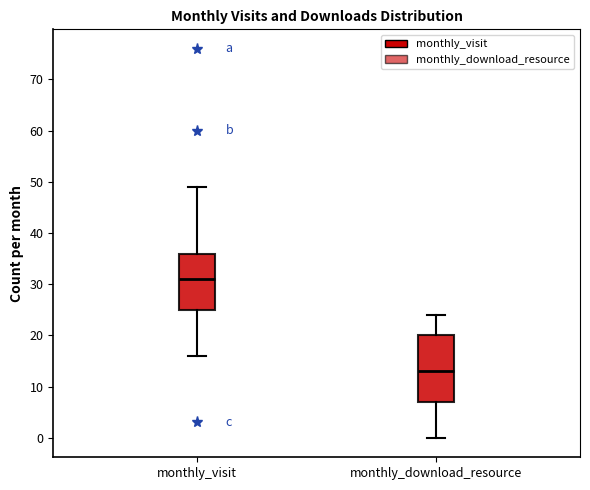

Reading left to right, read every box against the y-axis: the position of its median line, the range the box covers, and the ends of its whiskers. The values are not printed on the chart, so give them approximately, as read against the axis.

monthly_visit: median 31, box 25 to 36, whiskers 16 to 49
monthly_download_resource: median 13, box 7 to 20, whiskers 0 to 24